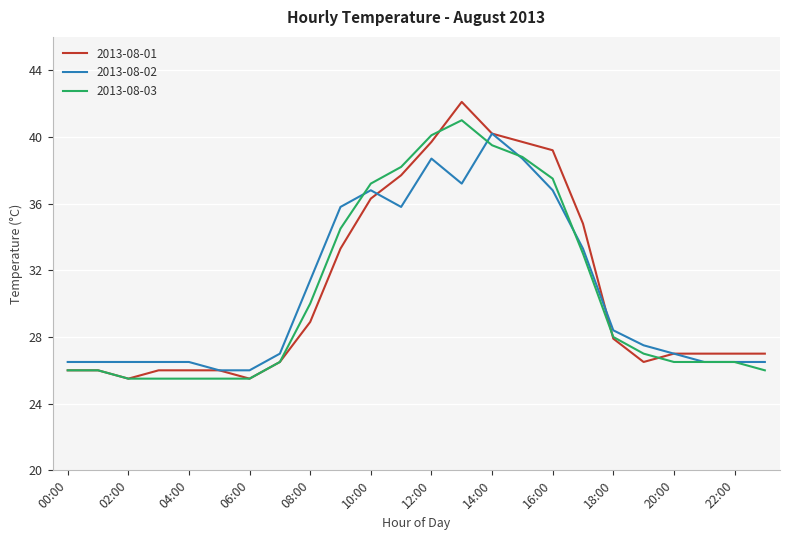

What is the maximum value shown in the chart?

42.1